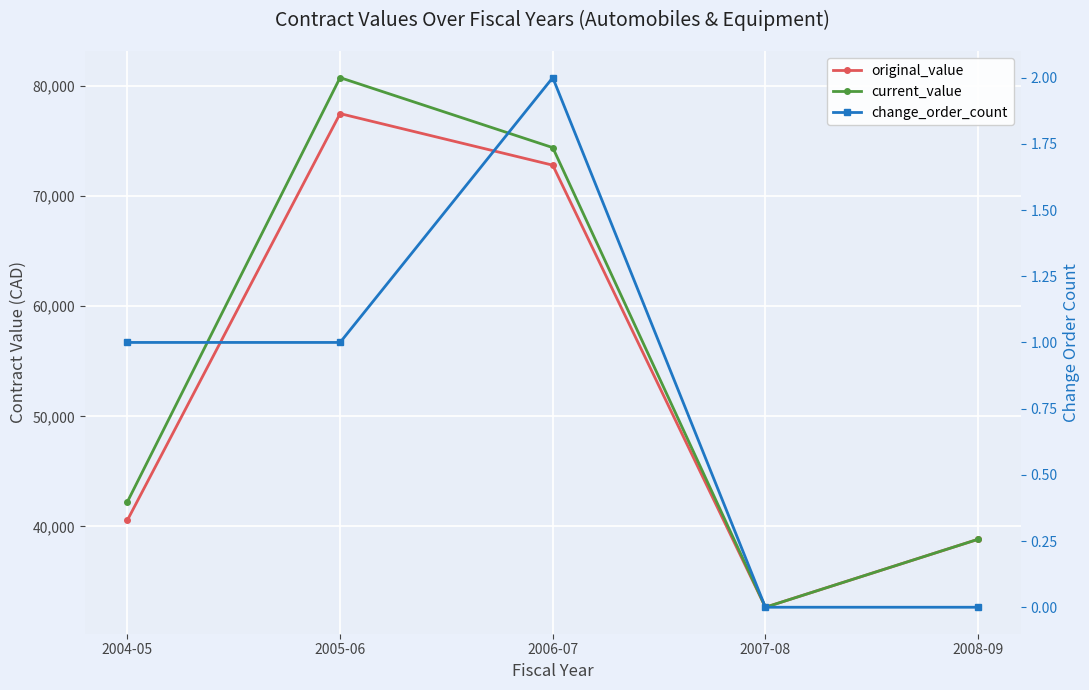

What is the average value of the current_value series?

53777.8